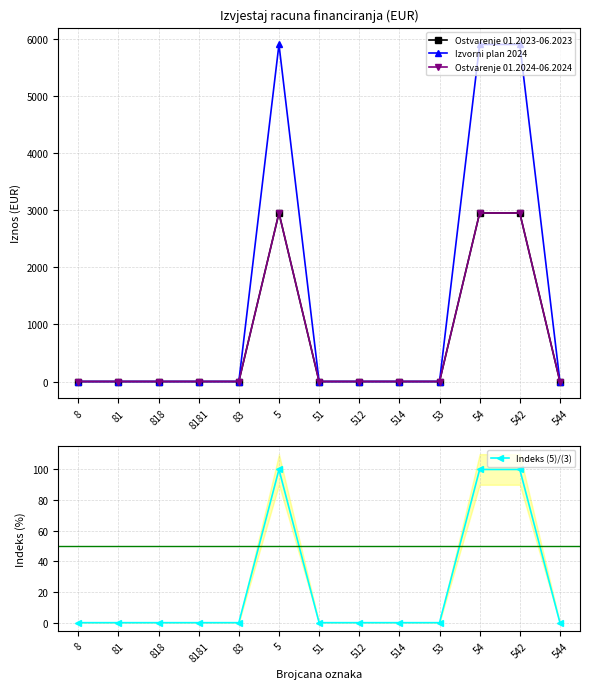

What position from the left is 81?

2